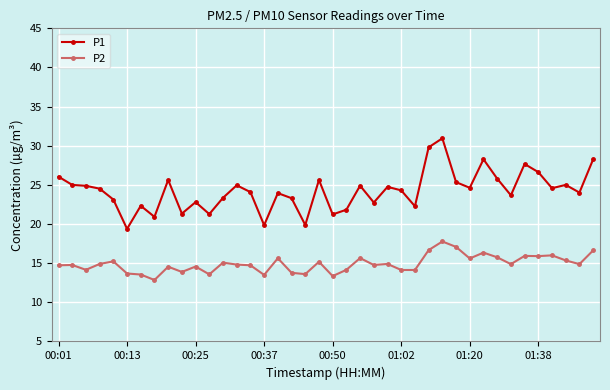

Which series has the largest range (max minus min)?

P1